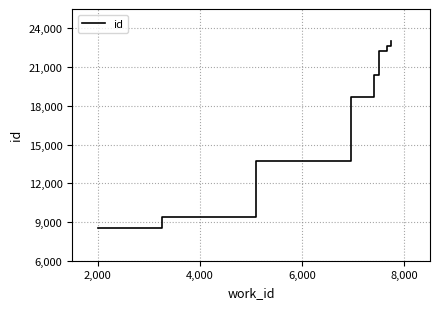

How many lines are shown in the chart?

1